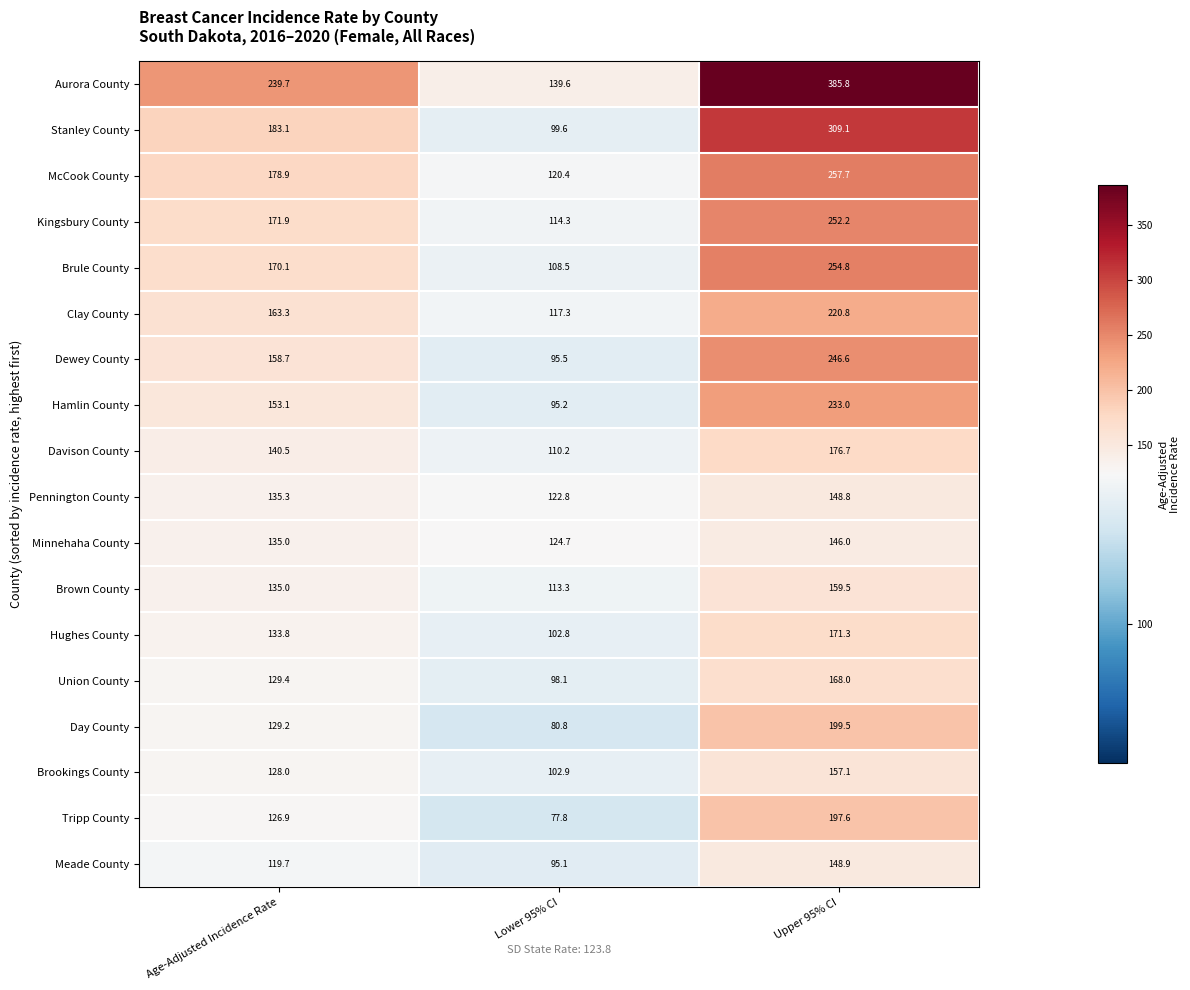

What is the greatest value displayed?

385.8